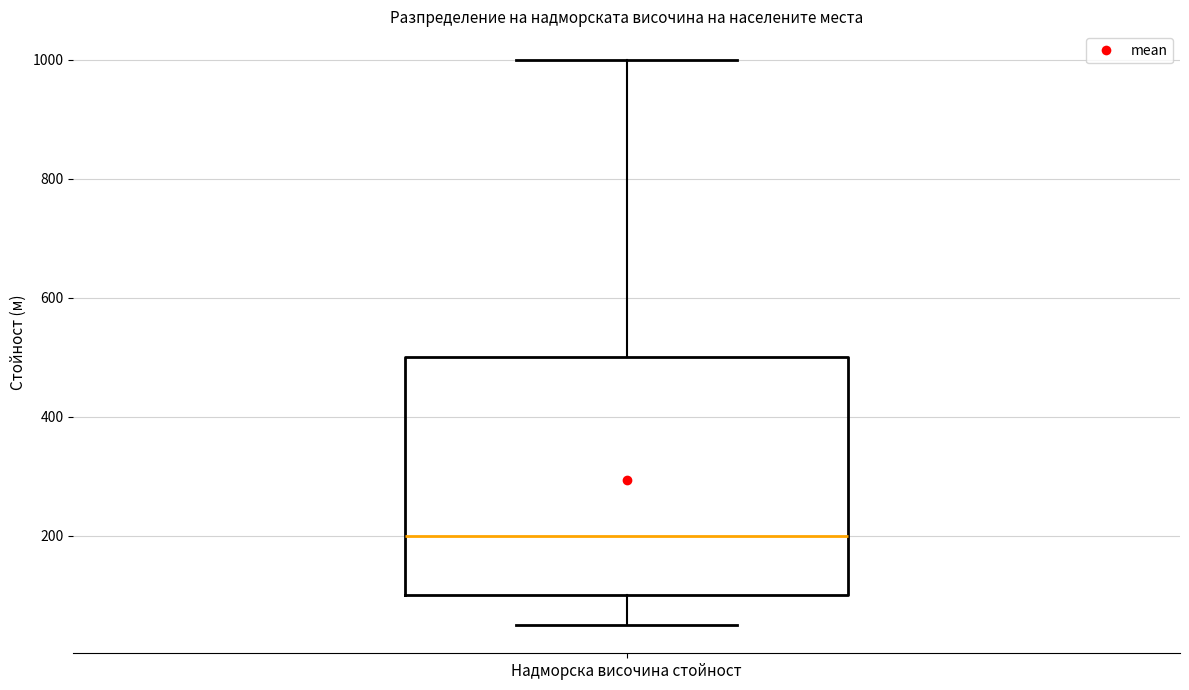

Where is the upper edge of the box for Надморска височина стойност on the y-axis? The values are not printed on the chart, so give them approximately, as read against the axis.

500